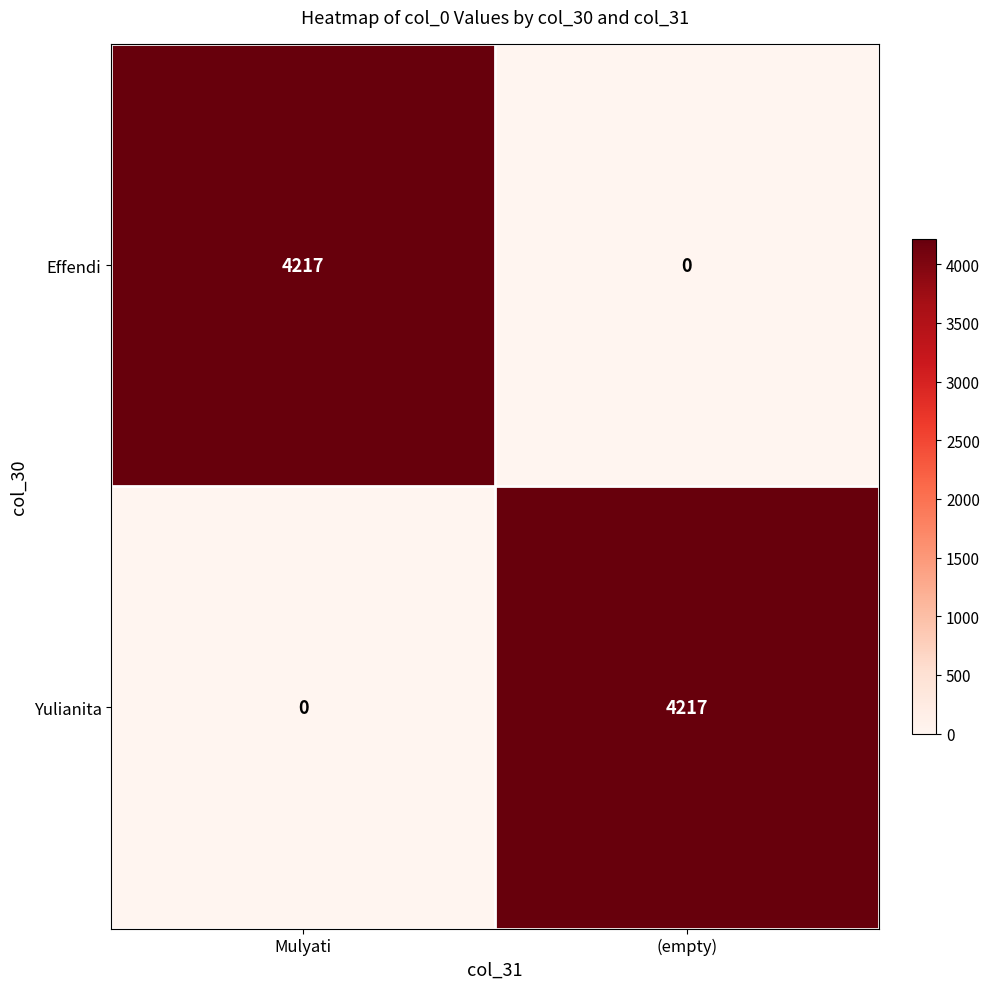

At (empty), list the series in order from smallest to largest.

Effendi, Yulianita